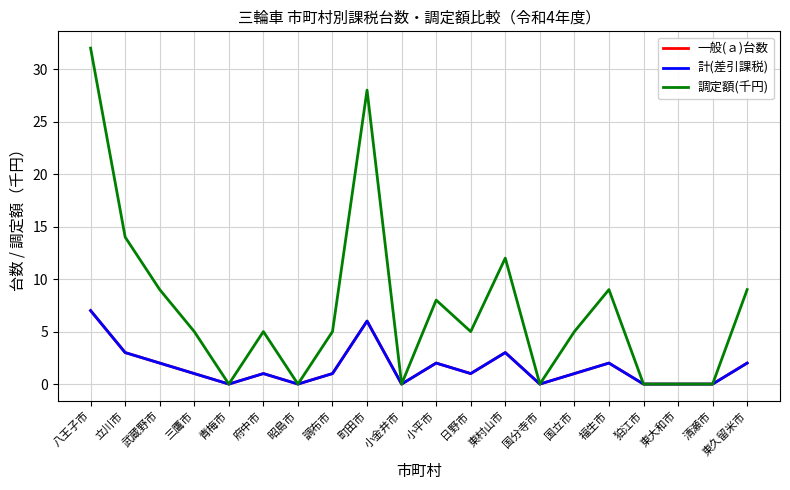

At which category is the sum across all series the highest?

八王子市